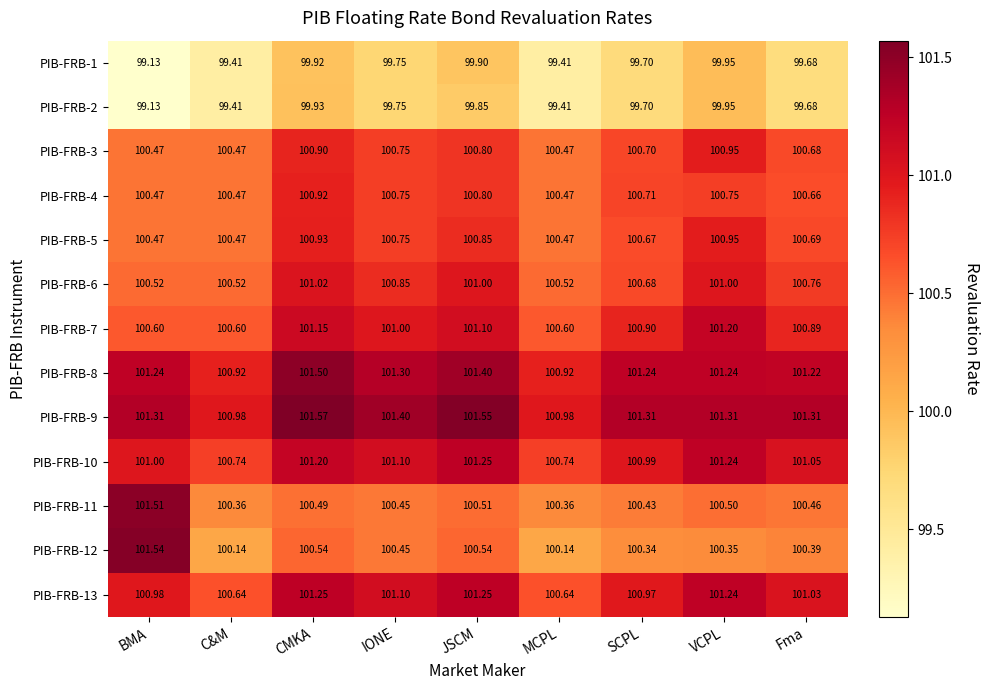

Which label corresponds to the smallest value in the chart?

BMA